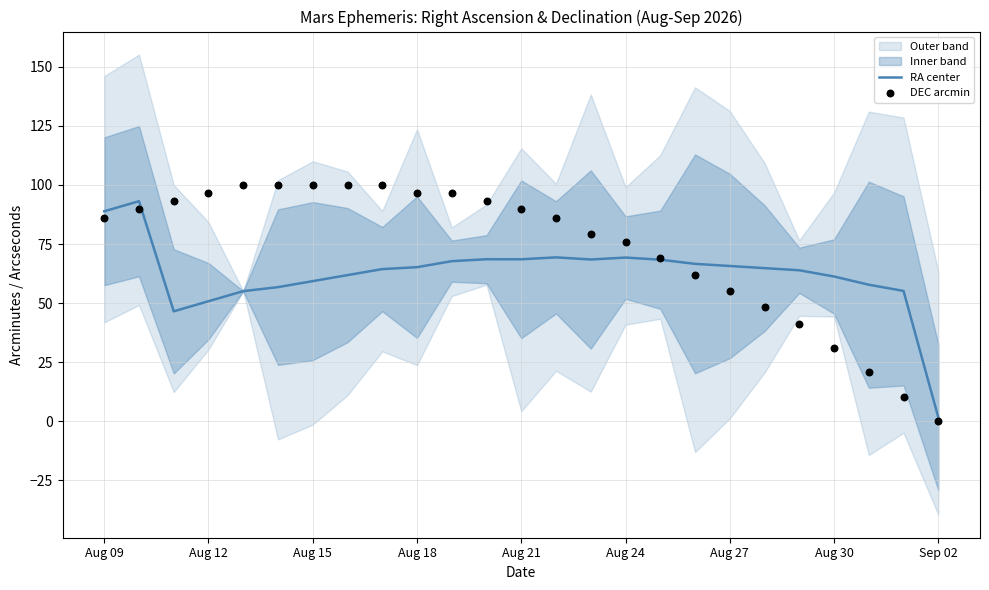

Is the value of DEC arcmin at Aug 12 greater than the value of RA center at 14?

Yes